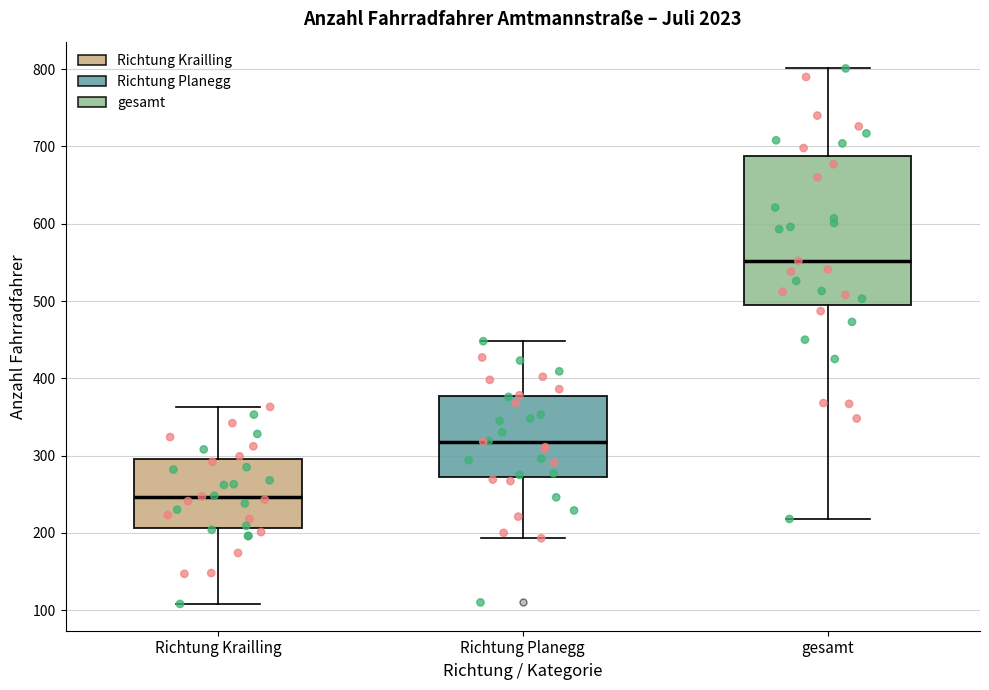

Reading left to right, transcribe this box plot: for each box, give where its median line is, the range the box spans, and where its two whiskers end, as read against the y-axis. The values are not printed on the chart, so give them approximately, as read against the axis.

Richtung Krailling: median 250, box 210 to 300, whiskers 110 to 360
Richtung Planegg: median 320, box 270 to 380, whiskers 190 to 450
gesamt: median 550, box 500 to 690, whiskers 220 to 800